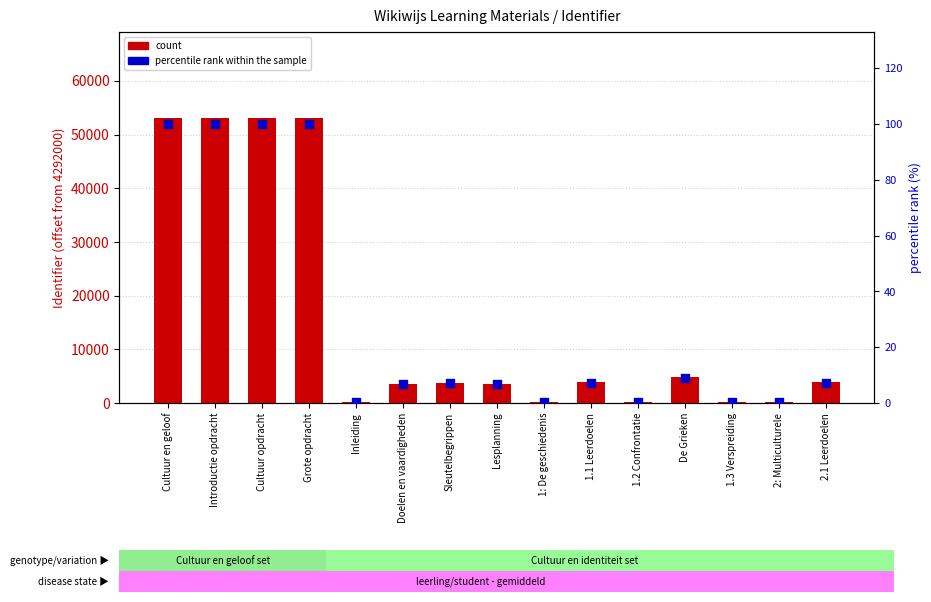

Which series contains the lowest Y value?

percentile rank within the sample